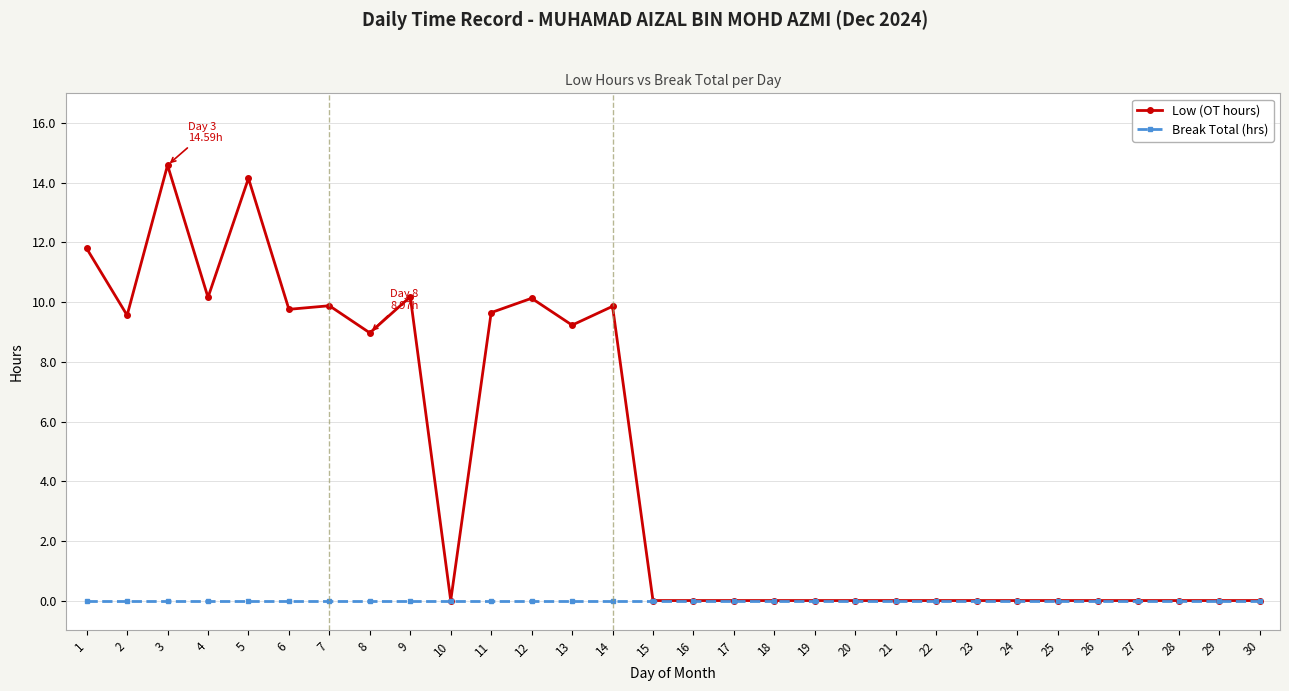

Which category has the highest value in the Low (OT hours) series?

3